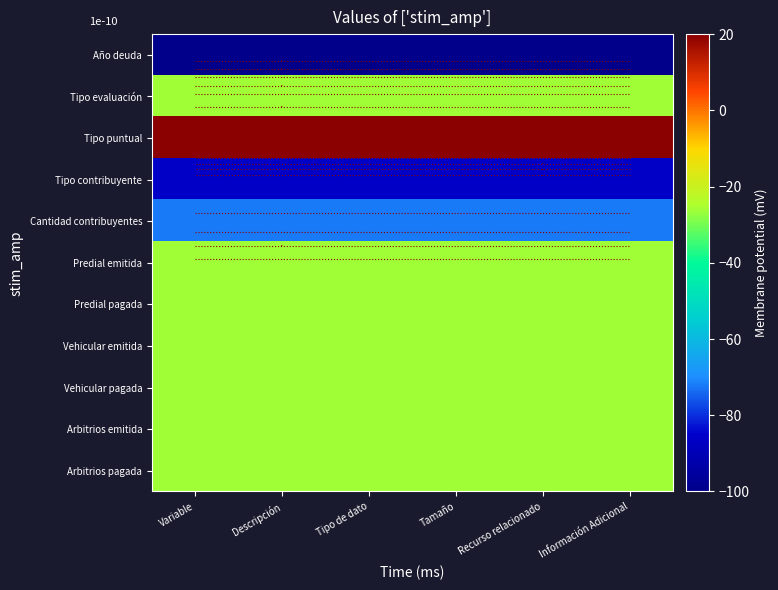

Which has a higher value, Descripción or Recurso relacionado?

Descripción